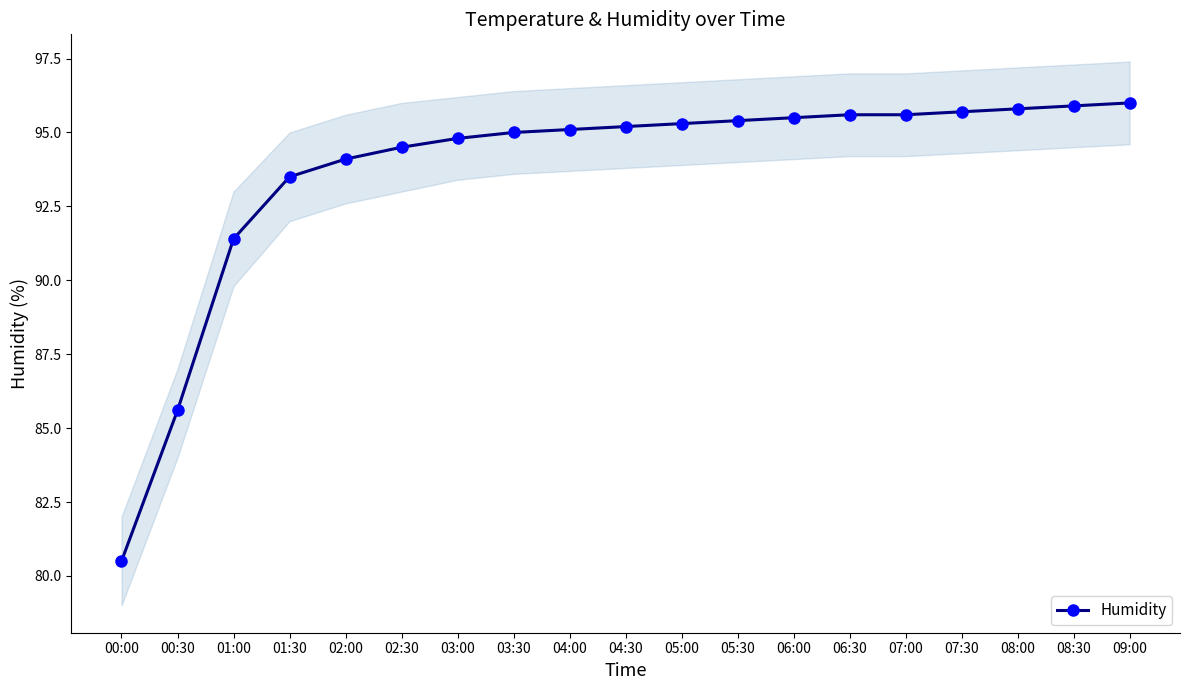

What is the change in value from 01:30 to 03:30?

+1.5